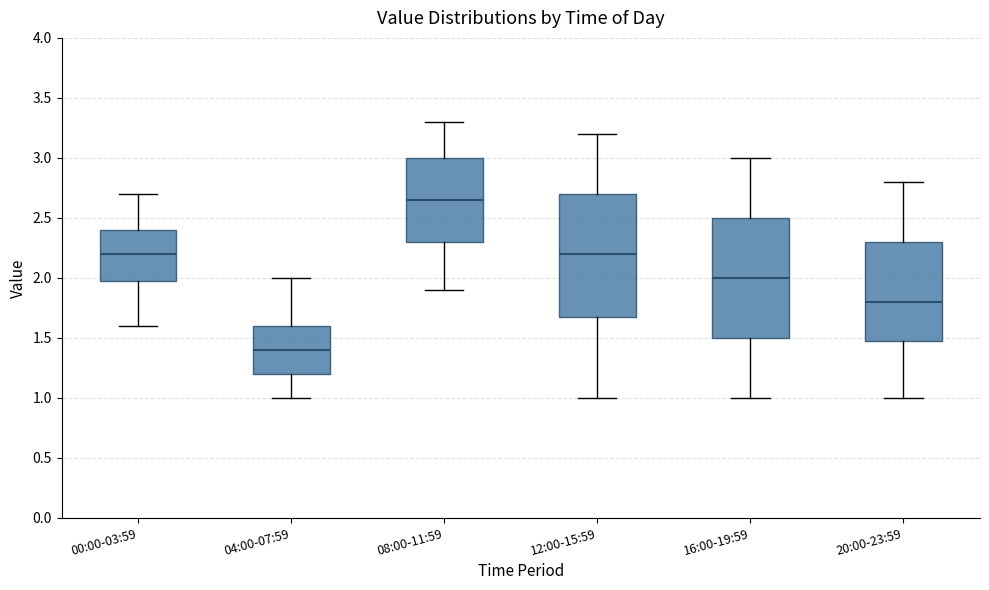

Reading left to right, transcribe this box plot: for each box, give where its median line is, the range the box spans, and where its two whiskers end, as read against the y-axis. The values are not printed on the chart, so give them approximately, as read against the axis.

00:00-03:59: median 2.20, box 2.00 to 2.40, whiskers 1.60 to 2.70
04:00-07:59: median 1.40, box 1.20 to 1.60, whiskers 1.00 to 2.00
08:00-11:59: median 2.65, box 2.30 to 3.00, whiskers 1.90 to 3.30
12:00-15:59: median 2.20, box 1.70 to 2.70, whiskers 1.00 to 3.20
16:00-19:59: median 2.00, box 1.50 to 2.50, whiskers 1.00 to 3.00
20:00-23:59: median 1.80, box 1.50 to 2.30, whiskers 1.00 to 2.80